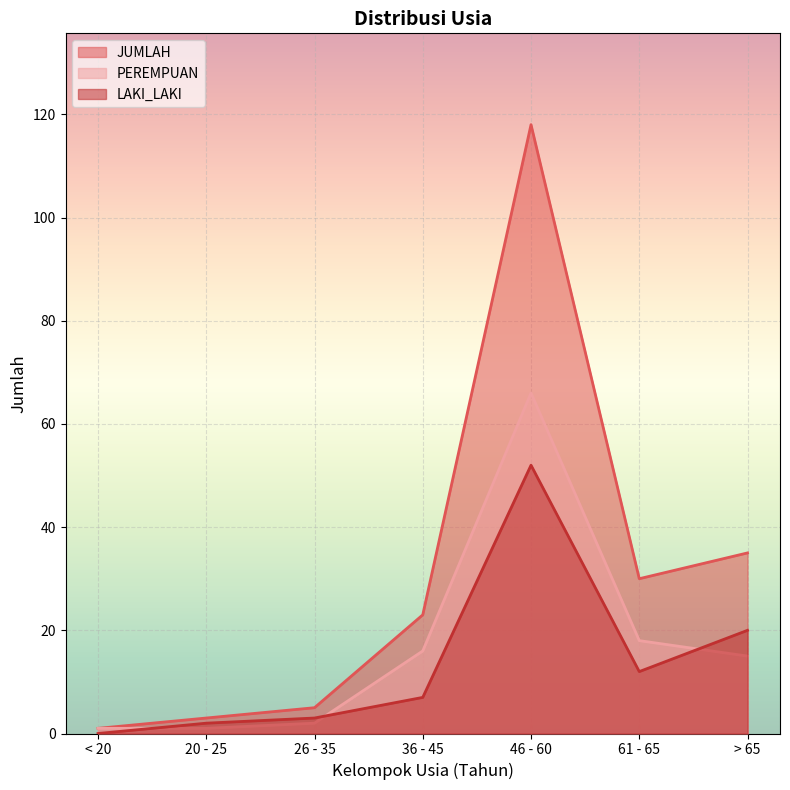

What is the label of the 7th point from the left?

> 65